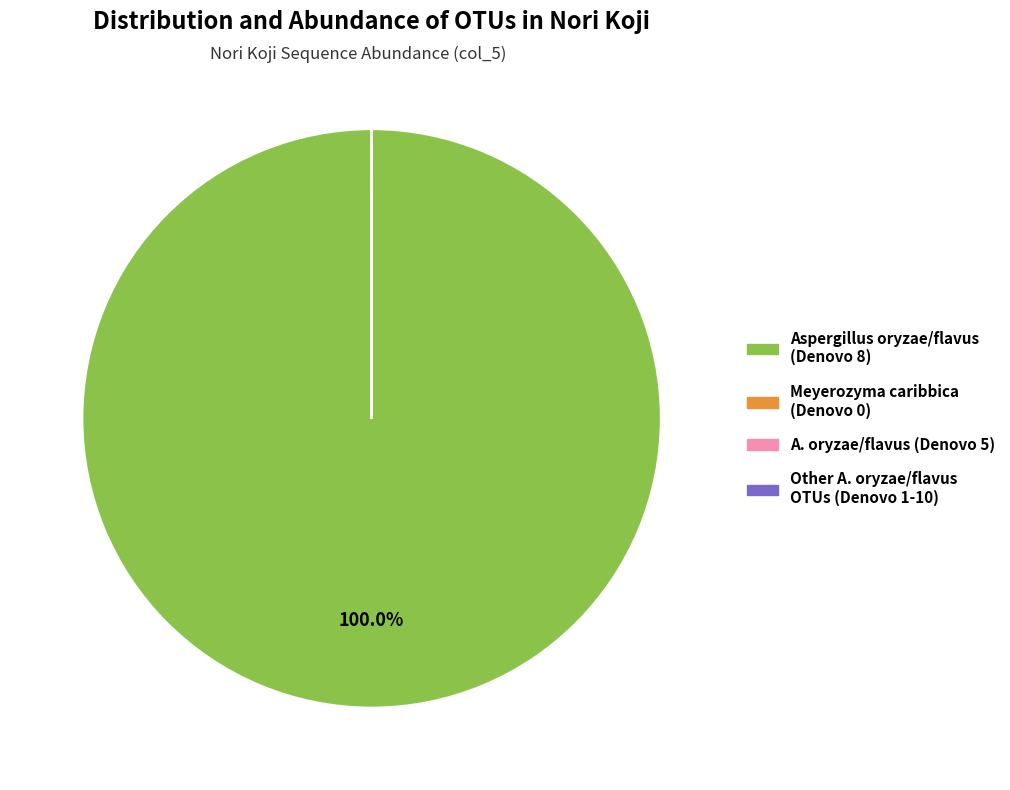

Does any single category account for the majority?

Yes